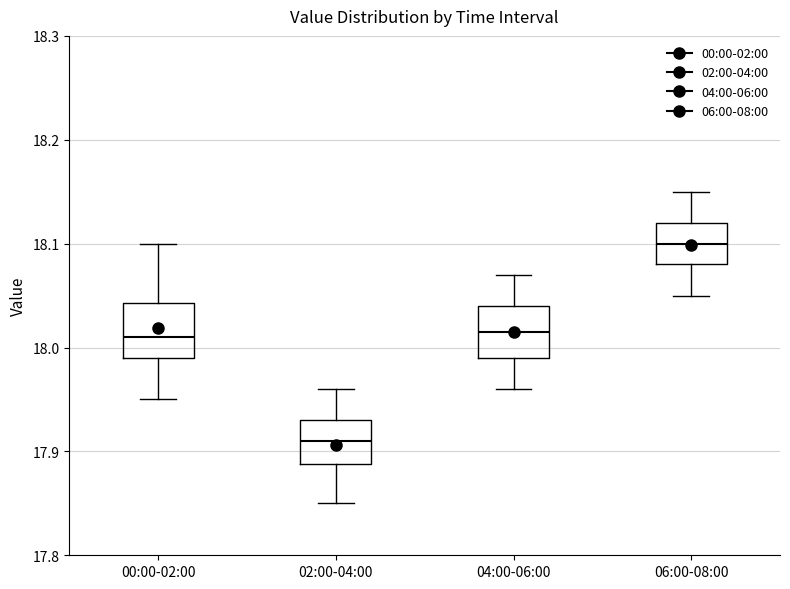

Which box has the highest median line?

06:00-08:00